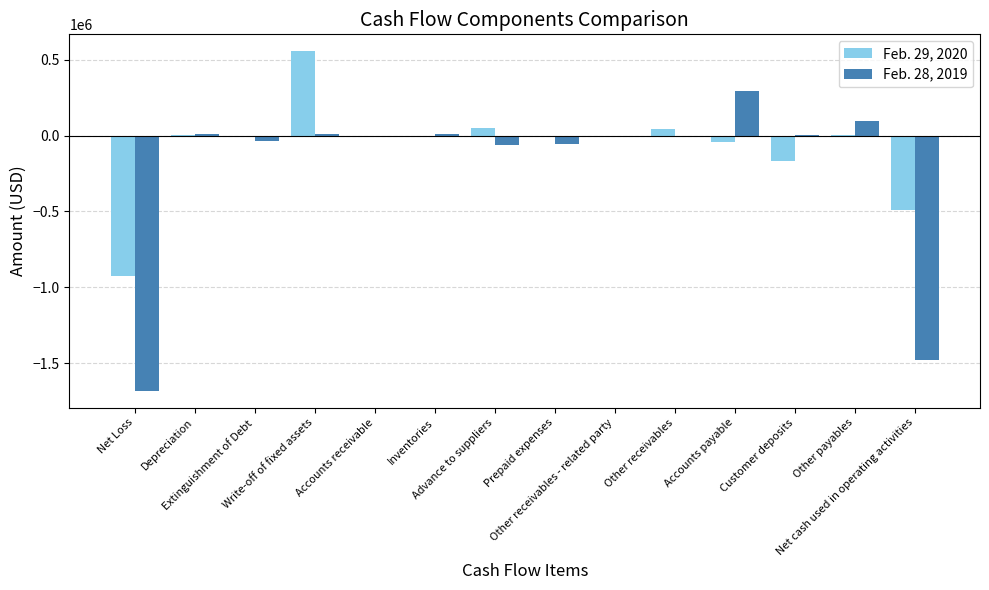

Which series has the largest total across all categories?

Feb. 29, 2020